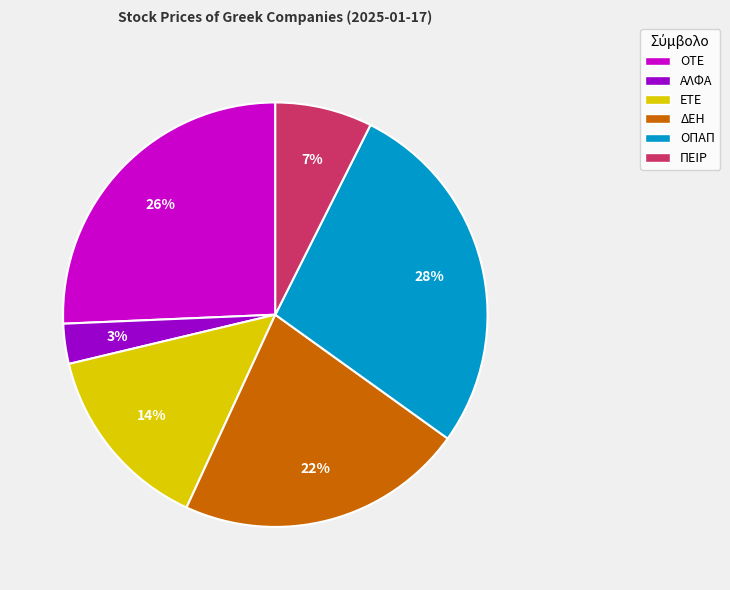

Which has a higher value, ΟΠΑΠ or ΠΕΙΡ?

ΟΠΑΠ